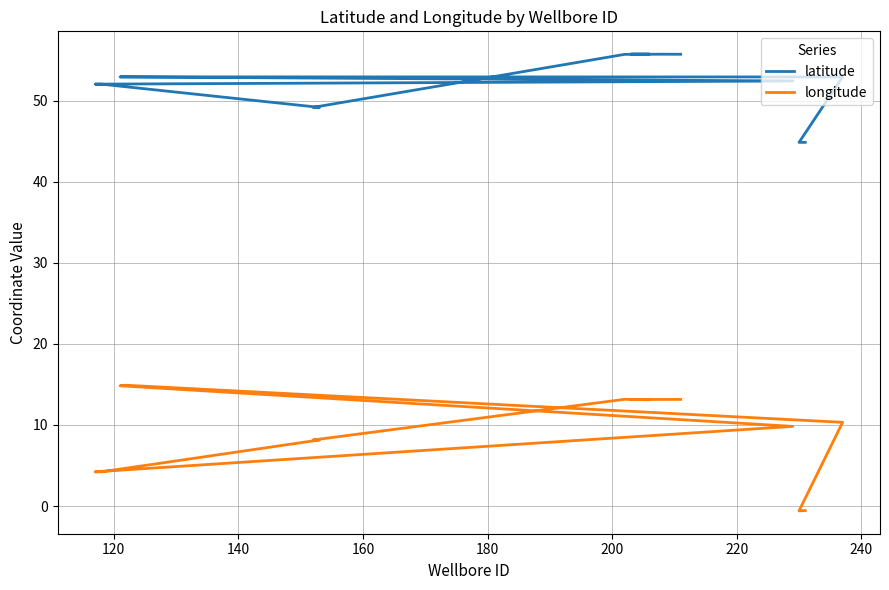

How many categories are shown in the chart?

20